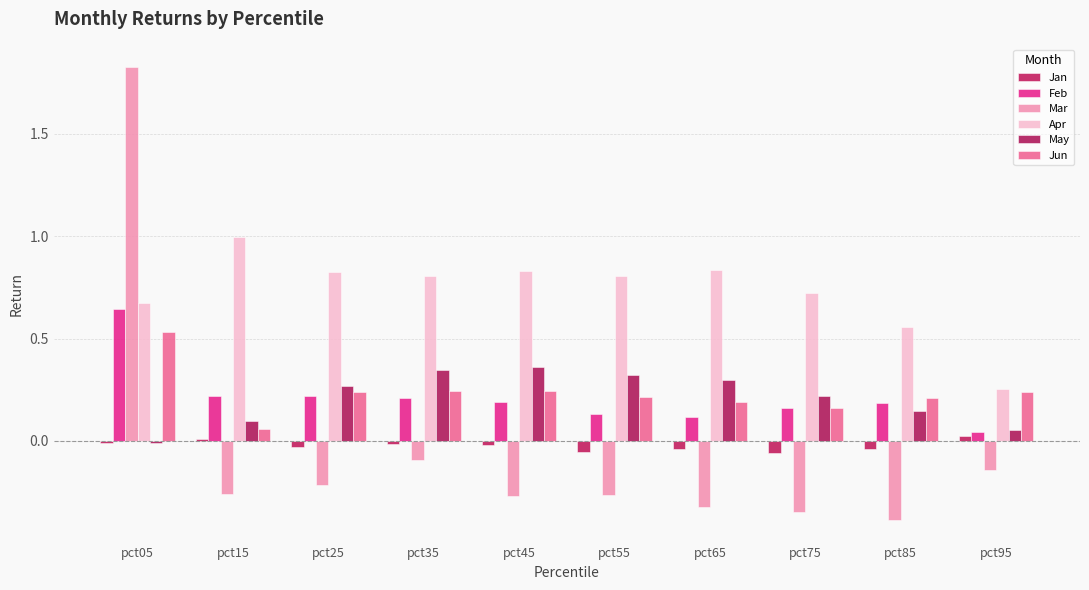

What is the greatest value displayed?

1.8